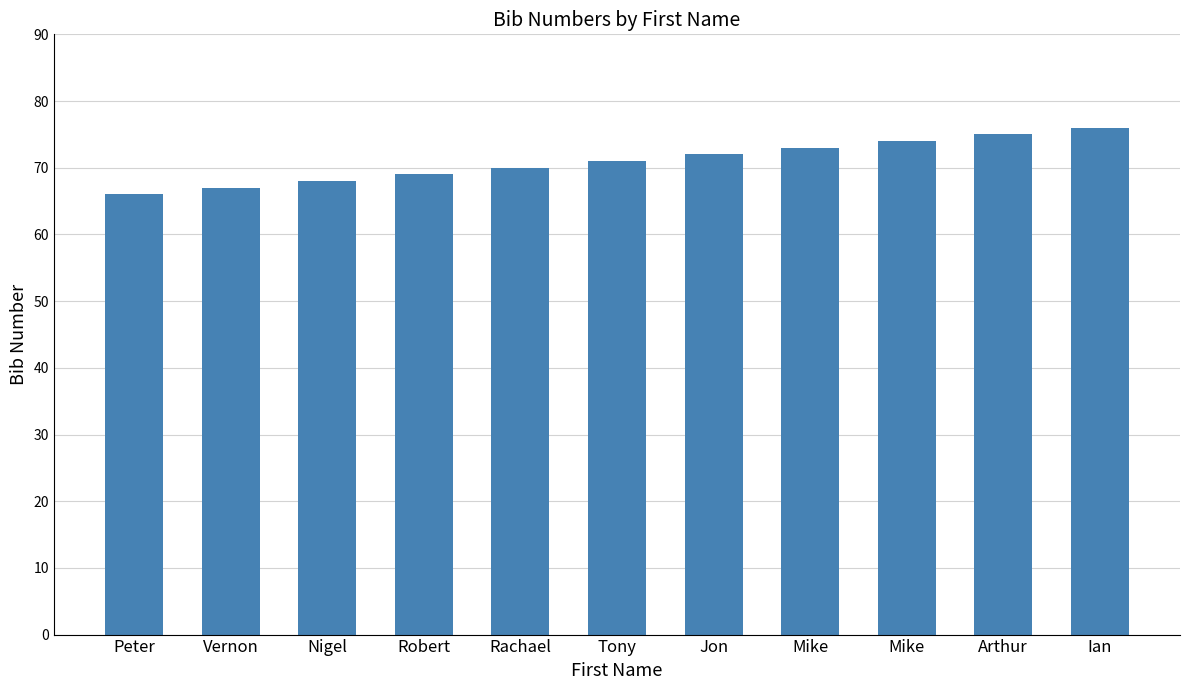

How many data points does each series have?

11